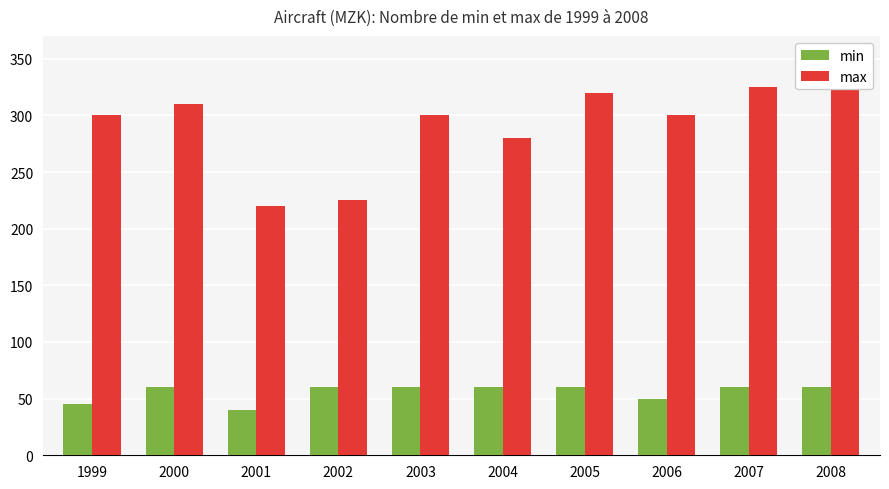

Where is max nearest to the value 275?

2004